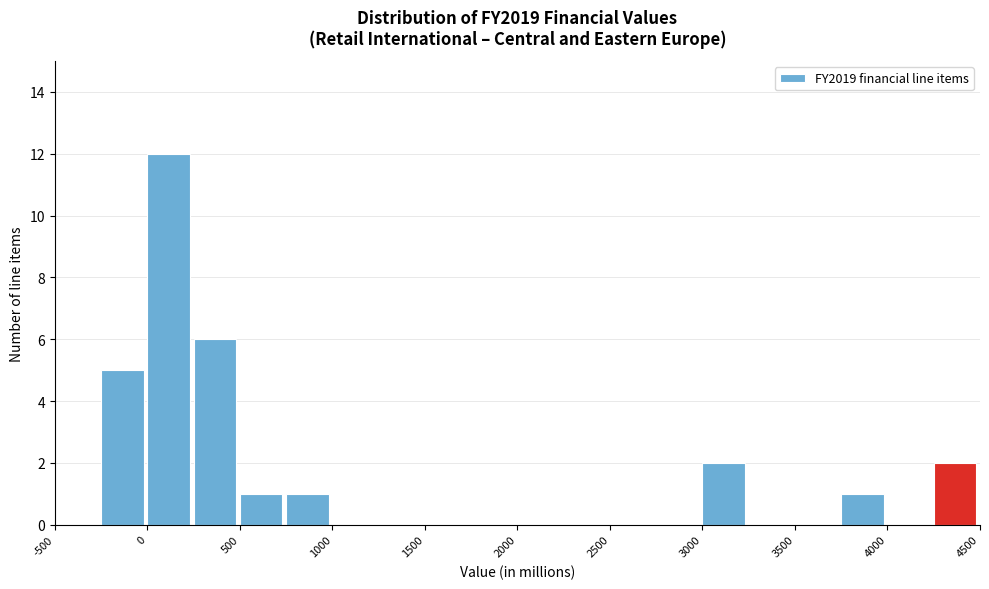

What is the height of the bar covering 3750 to 4000 on the x-axis? The values are not printed on the chart, so give them approximately, as read against the axis.

1